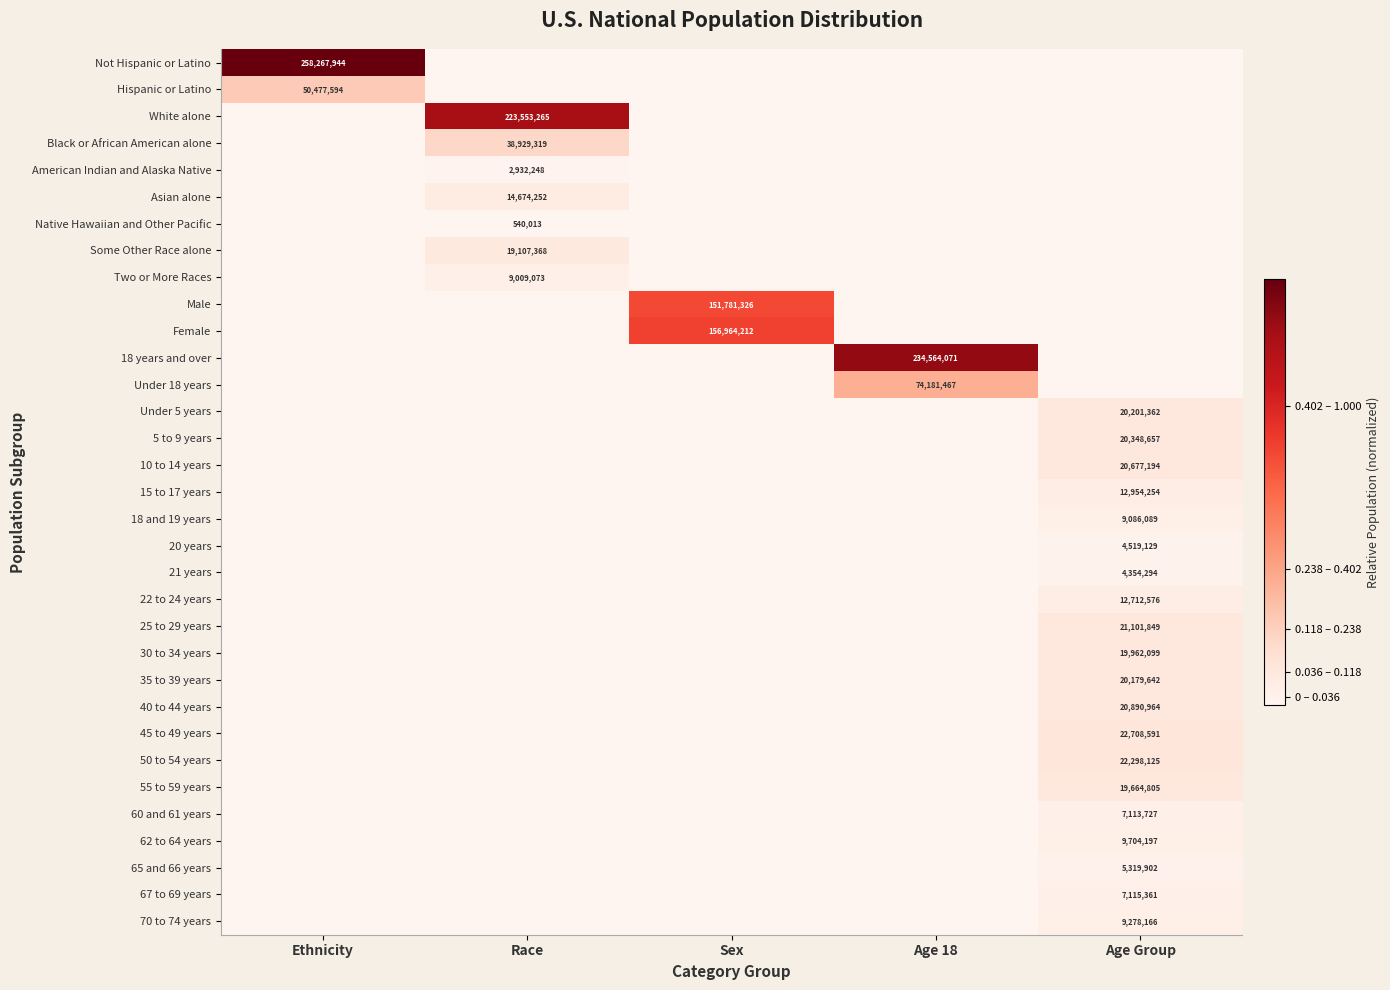

The 21 years series shows 4354294 at Age Group. True or false?

True